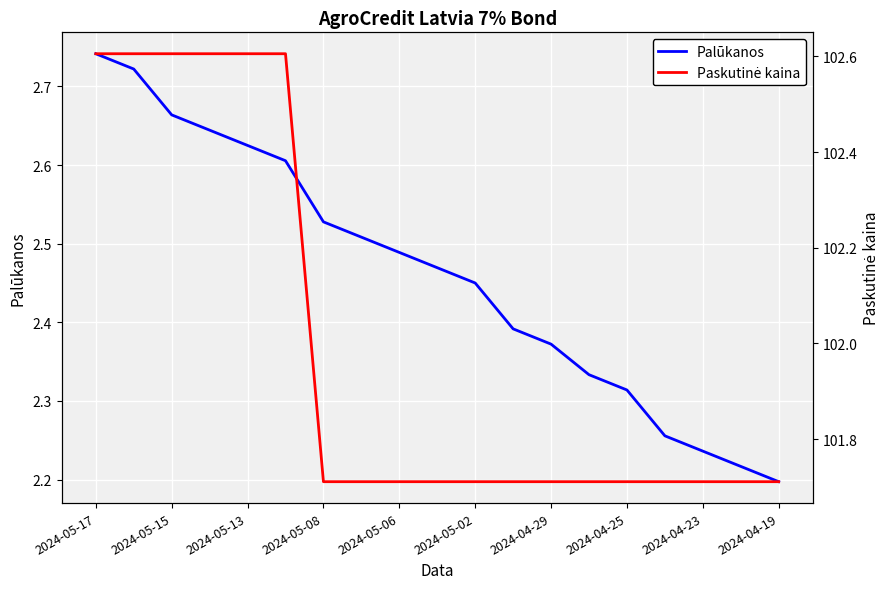

True or false: Paskutinė kaina and Palūkanos cross at least once.

False